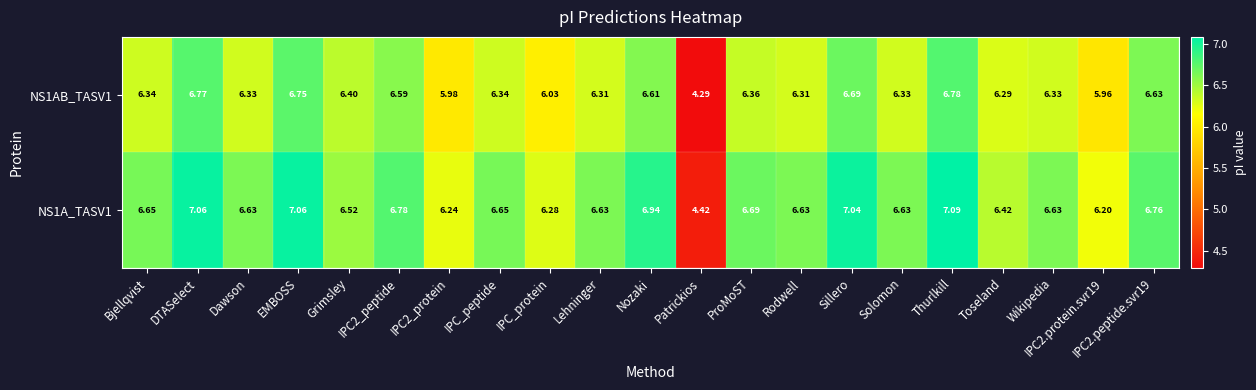

At which category is the sum across all series the highest?

Thurlkill